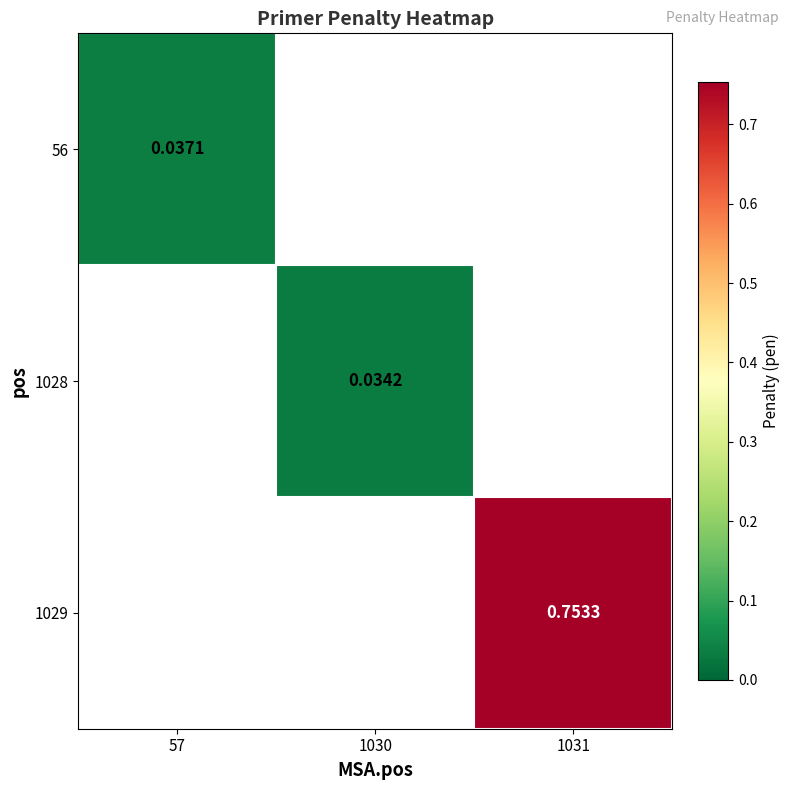

How many series are shown in this chart?

3